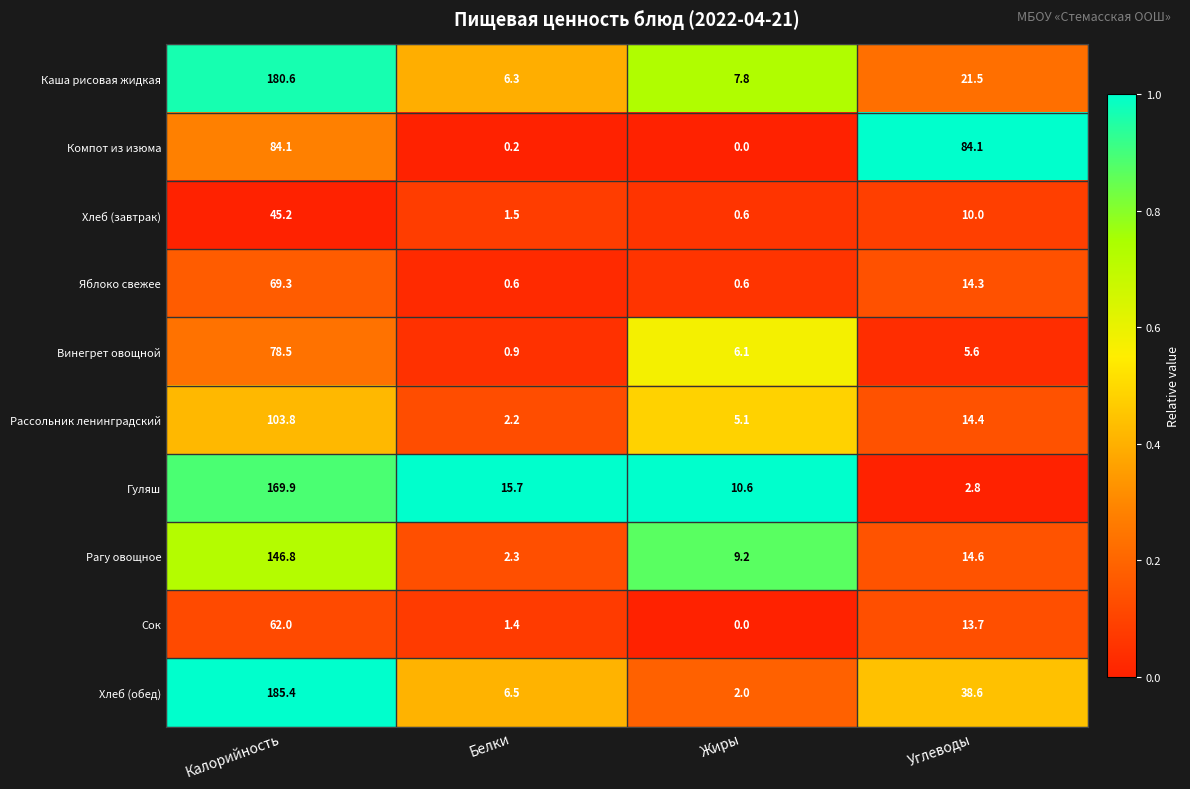

At which category is the sum across all series the highest?

Калорийность